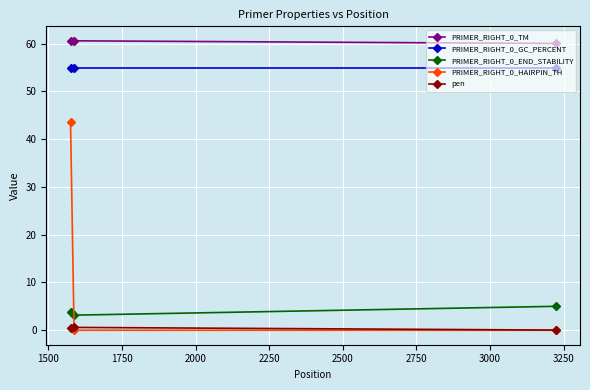

What is the value of the PRIMER_RIGHT_0_TM point at the 1st from the left?

60.5